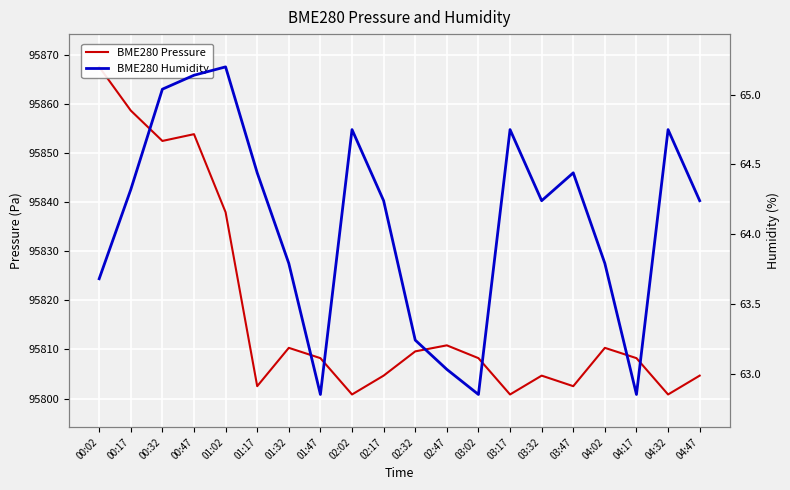

Reading right to left, what are all the values shown in this chart?

BME280 Pressure: 95804.7	95800.8	95808.2	95810.3	95802.5	95804.7	95800.8	95808.2	95810.8	95809.6	95804.7	95800.8	95808.2	95810.3	95802.5	95837.9	95853.9	95852.5	95858.7	95867.6
BME280 Humidity: 64.2	64.8	62.9	63.8	64.4	64.2	64.8	62.9	63.0	63.2	64.2	64.8	62.9	63.8	64.4	65.2	65.1	65.0	64.3	63.7